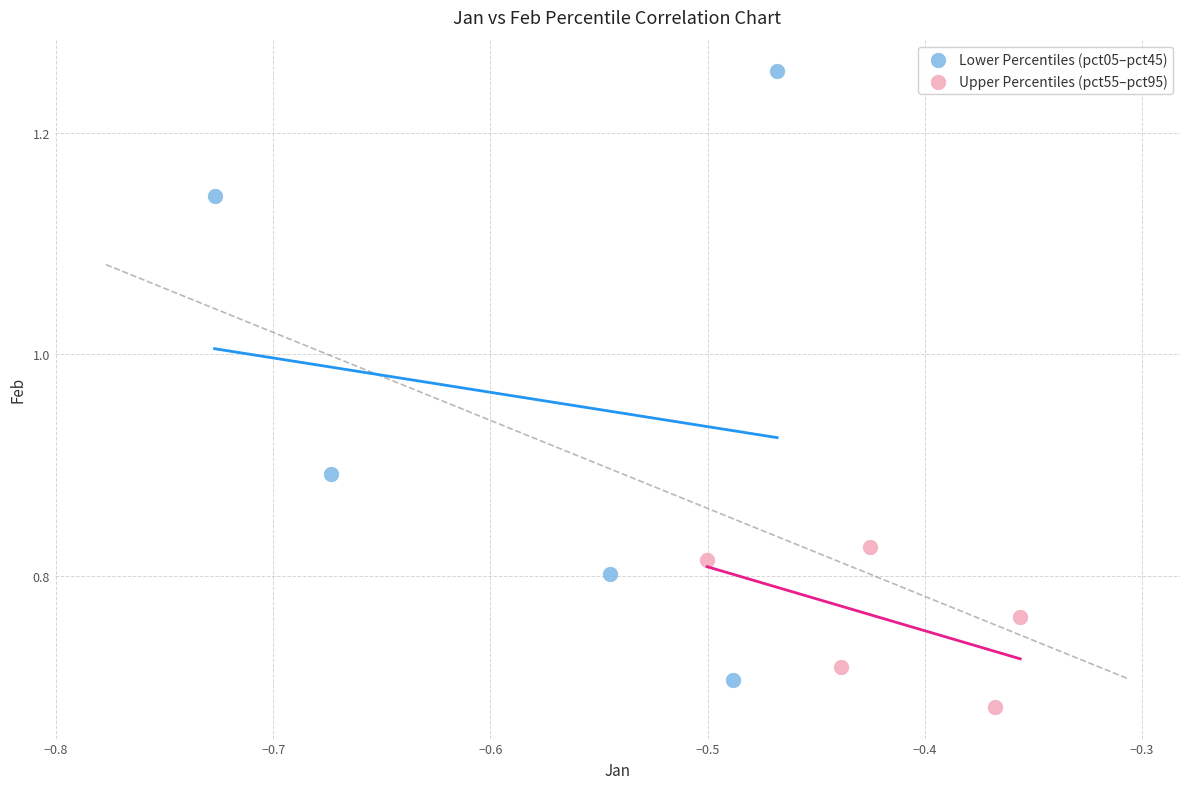

Which series has the largest Y range (max minus min)?

Lower Percentiles (pct05–pct45)